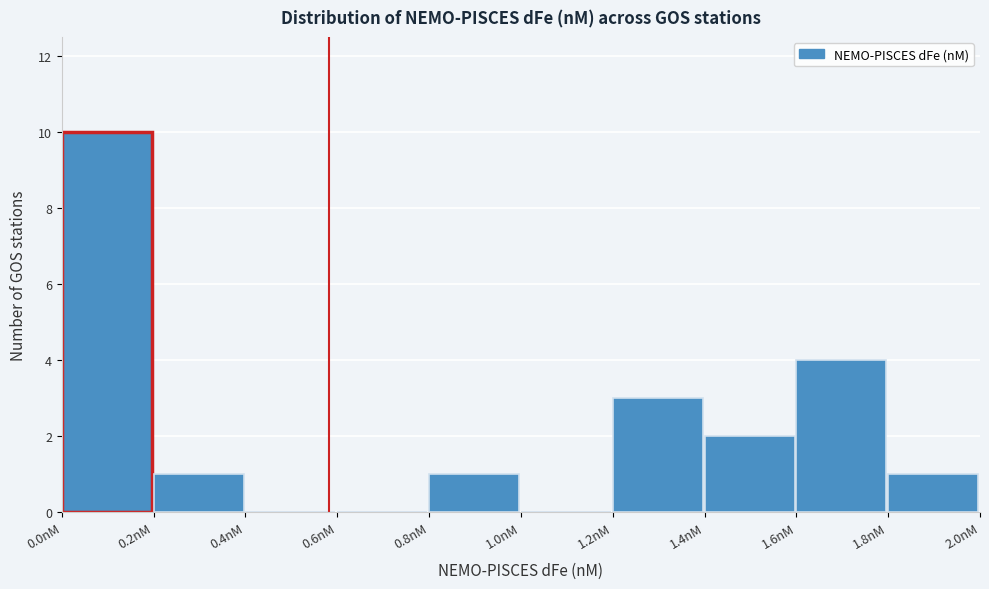

Reading left to right, list every bar in this chart as the range it spans on the x-axis followed by its height. The values are not printed on the chart, so give them approximately, as read against the axis.

0.0 to 0.2: 10
0.2 to 0.4: 1
0.4 to 0.6: 0
0.6 to 0.8: 0
0.8 to 1.0: 1
1.0 to 1.2: 0
1.2 to 1.4: 3
1.4 to 1.6: 2
1.6 to 1.8: 4
1.8 to 2.0: 1